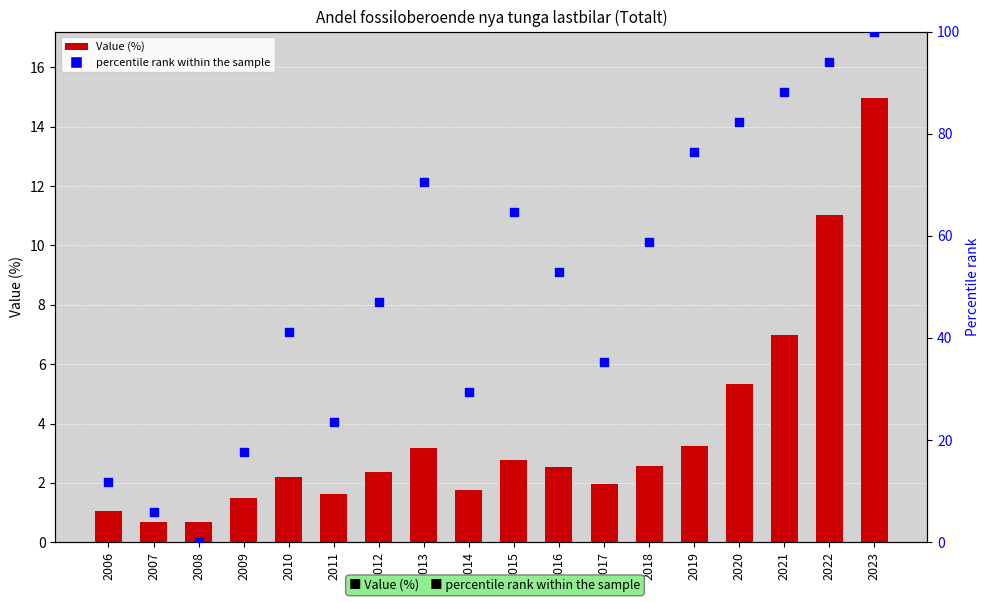

At how many categories does at least one series exceed 99?

1